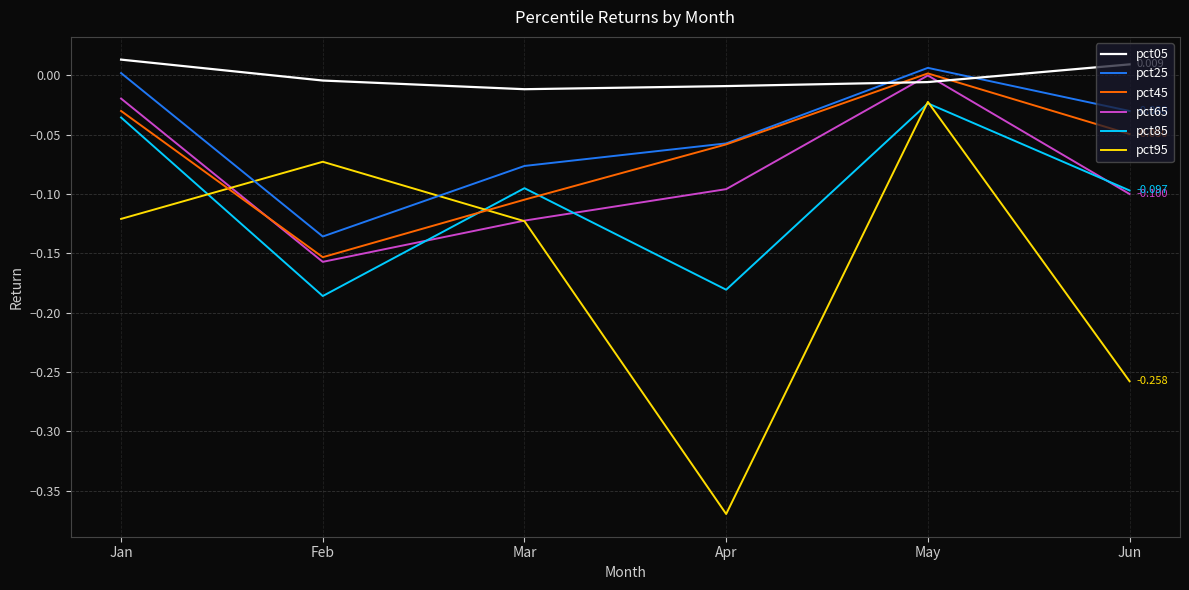

Which series has the largest range (max minus min)?

pct95